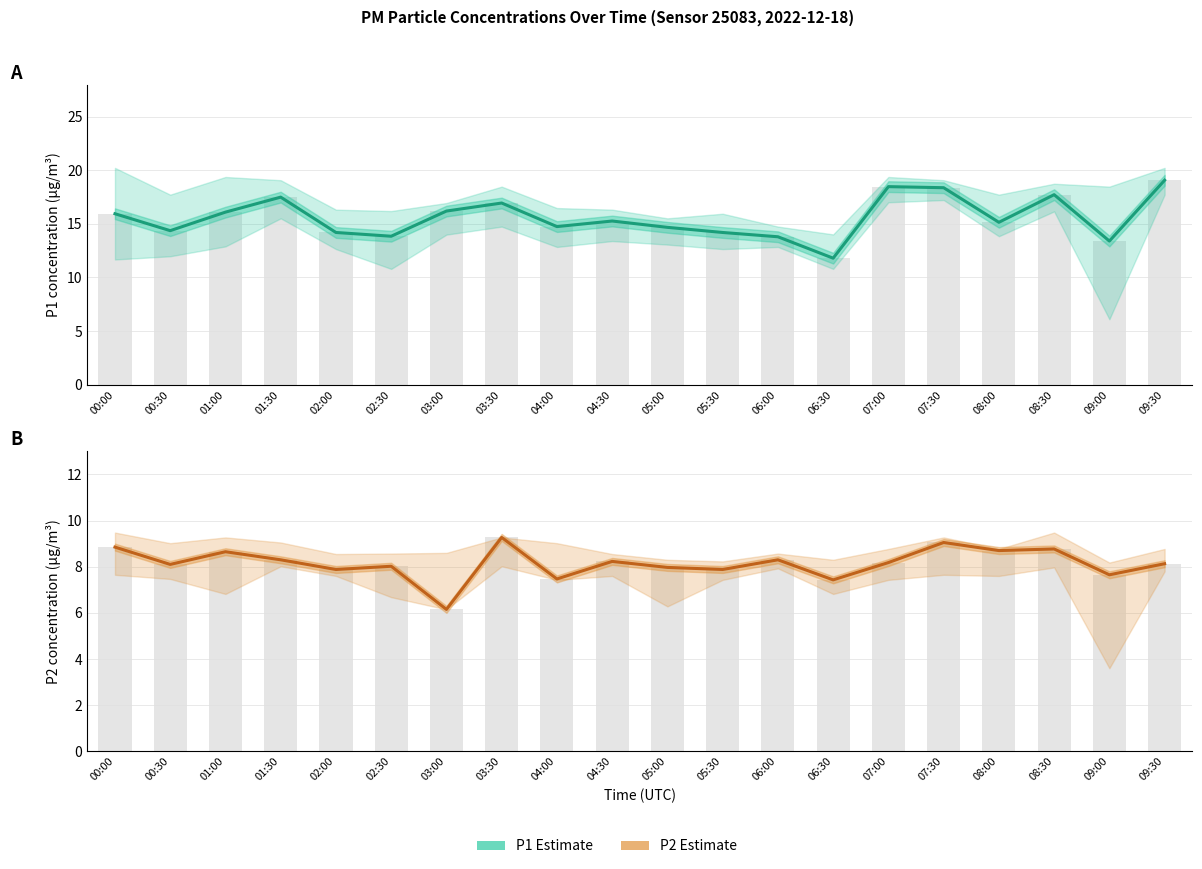

What is the minimum value for P2 Estimate?

6.2